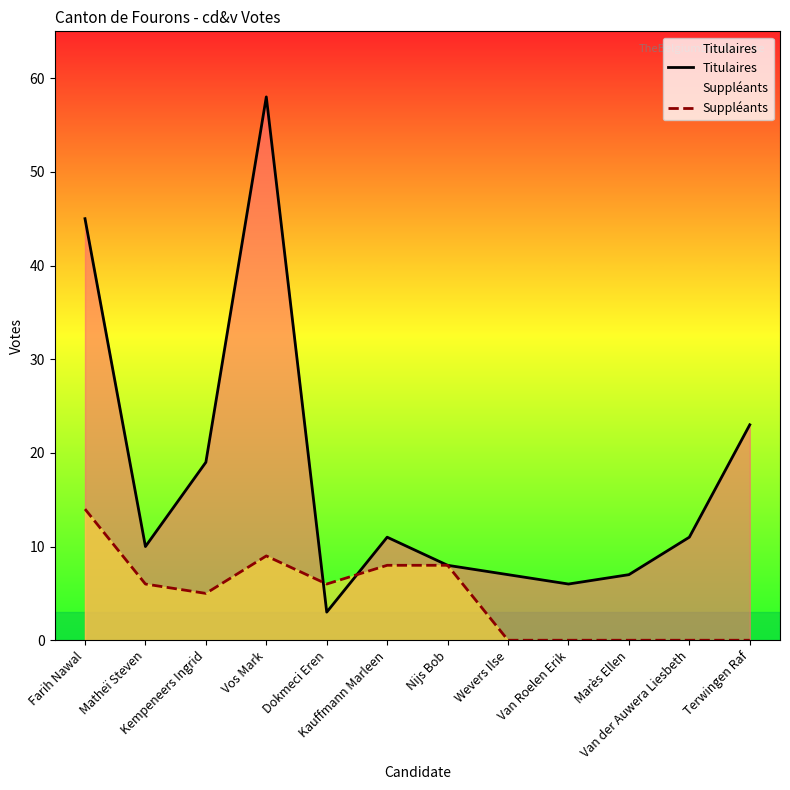

Reading left to right, what are all the values shown in this chart?

Titulaires: 45	10	19	58	3	11	8	7	6	7	11	23
Suppléants: 14	6	5	9	6	8	8	0	0	0	0	0